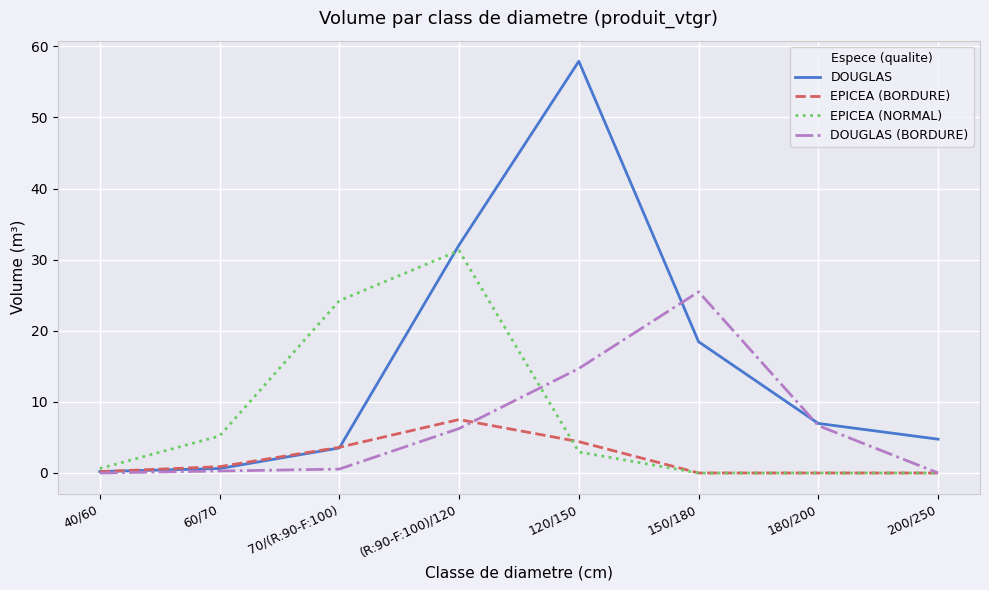

What is the difference between the second highest and minimum values in the DOUGLAS (BORDURE) series?

14.7